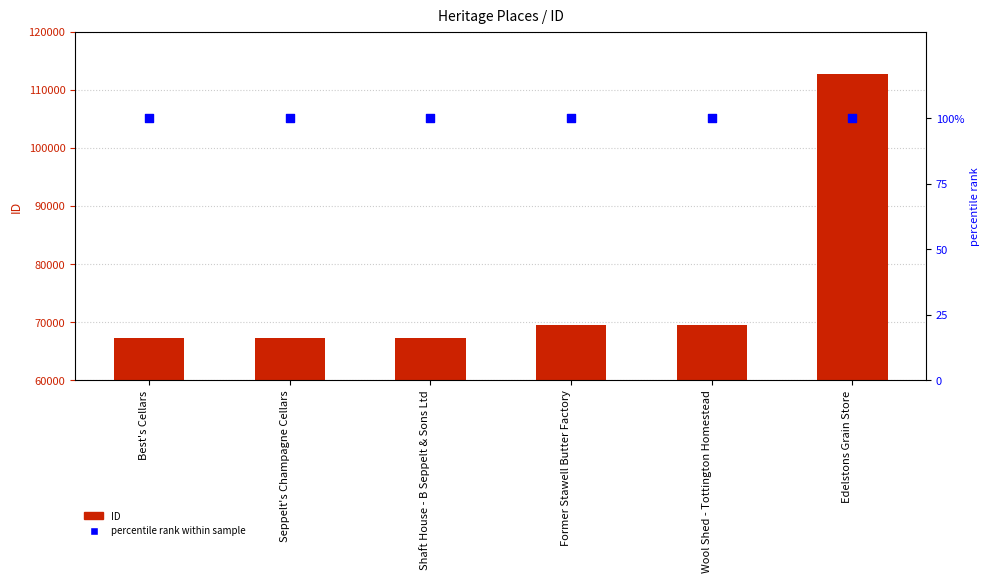

Which series reaches the maximum Y coordinate?

ID